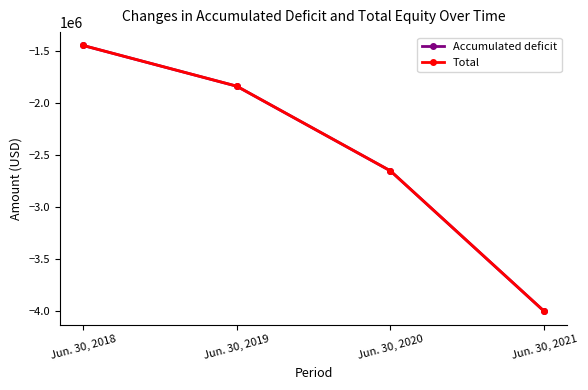

Does the chart display data point markers on the line(s)?

Yes